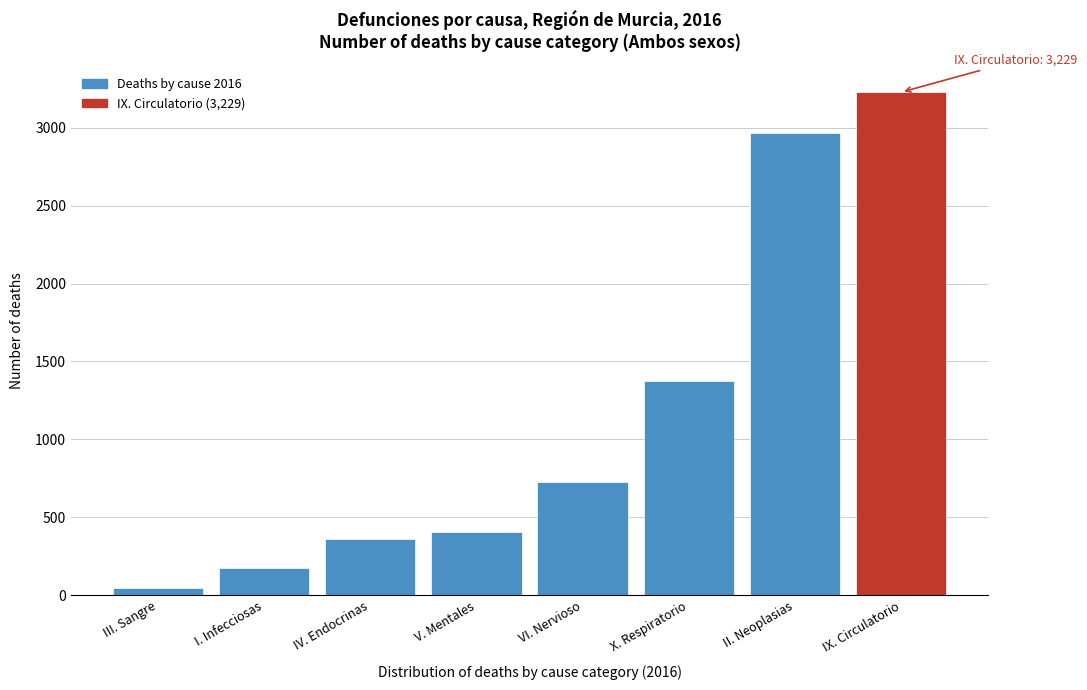

Reading left to right, transcribe all the data shown in this chart.

46	172	362	407	729	1372	2965	3229